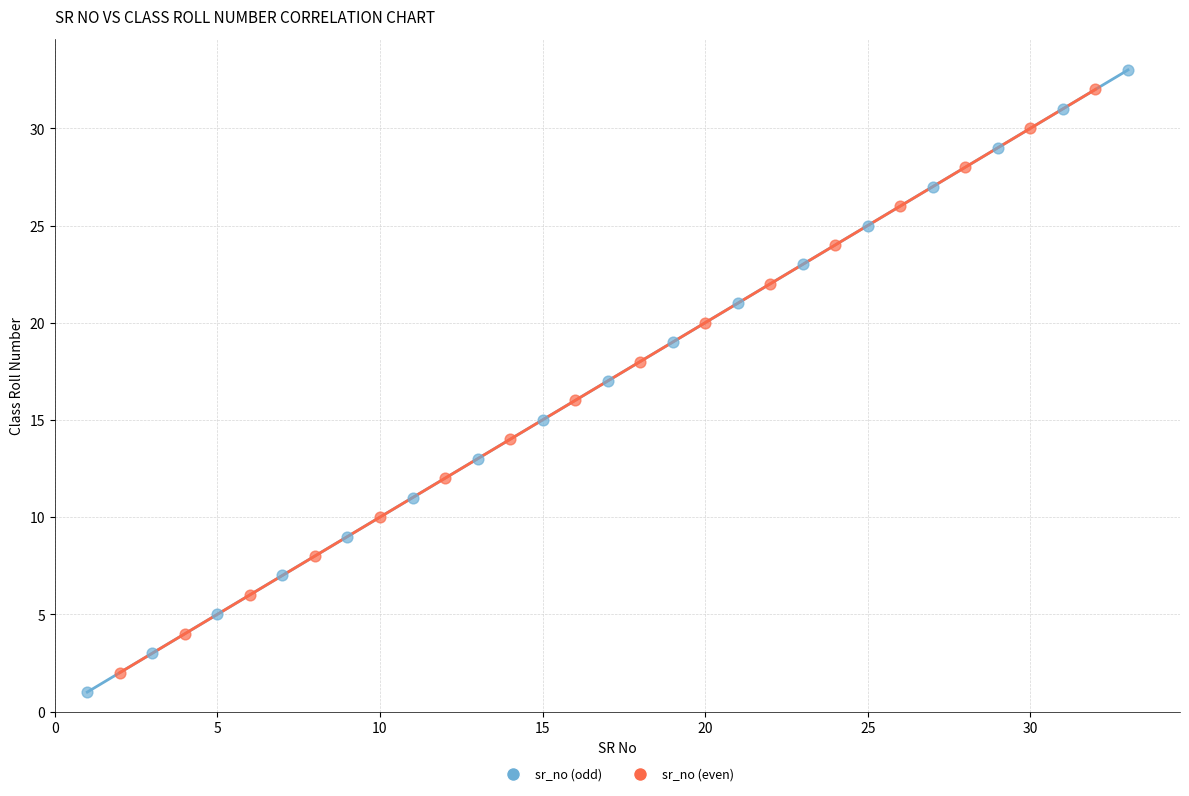

Which series has the widest spread of Y values?

sr_no (odd)